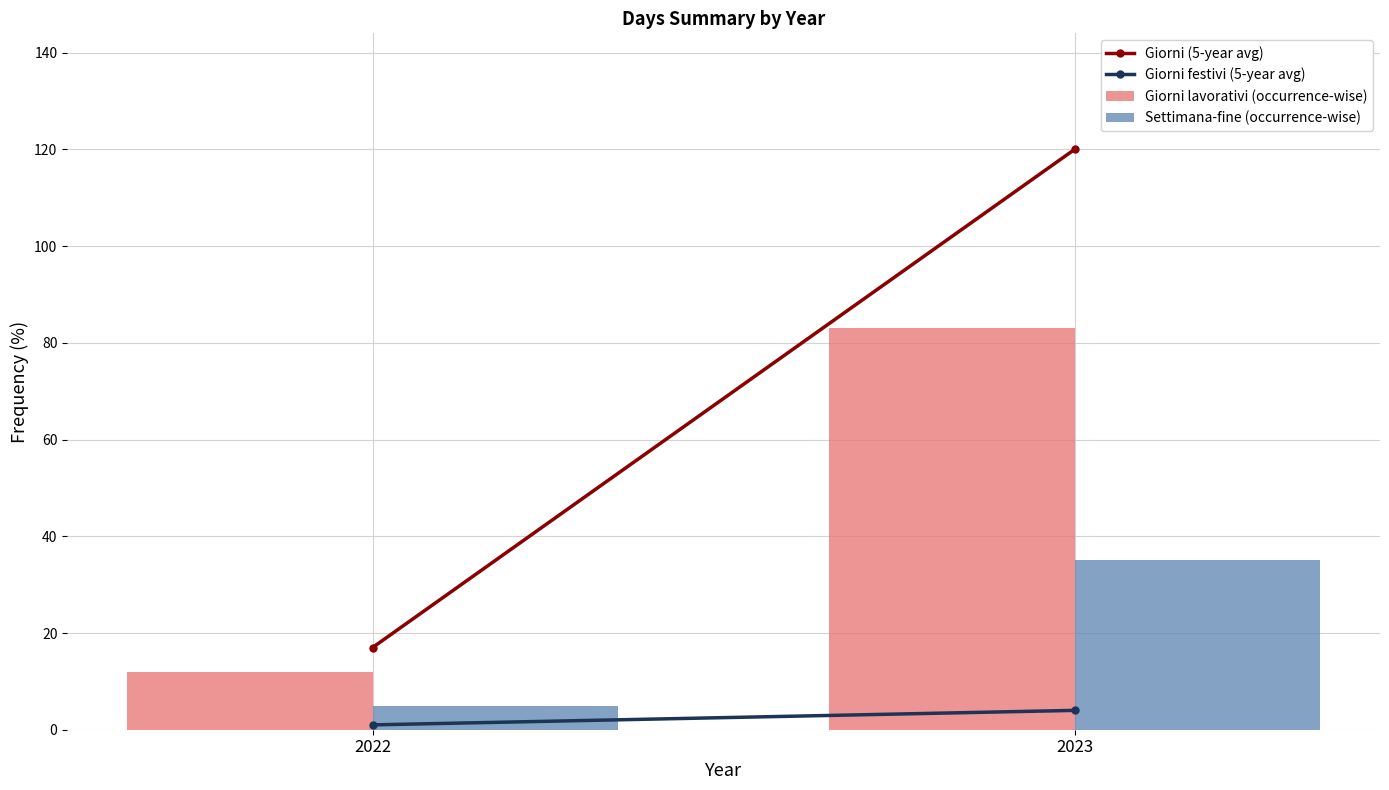

How many bars are there in total?

4